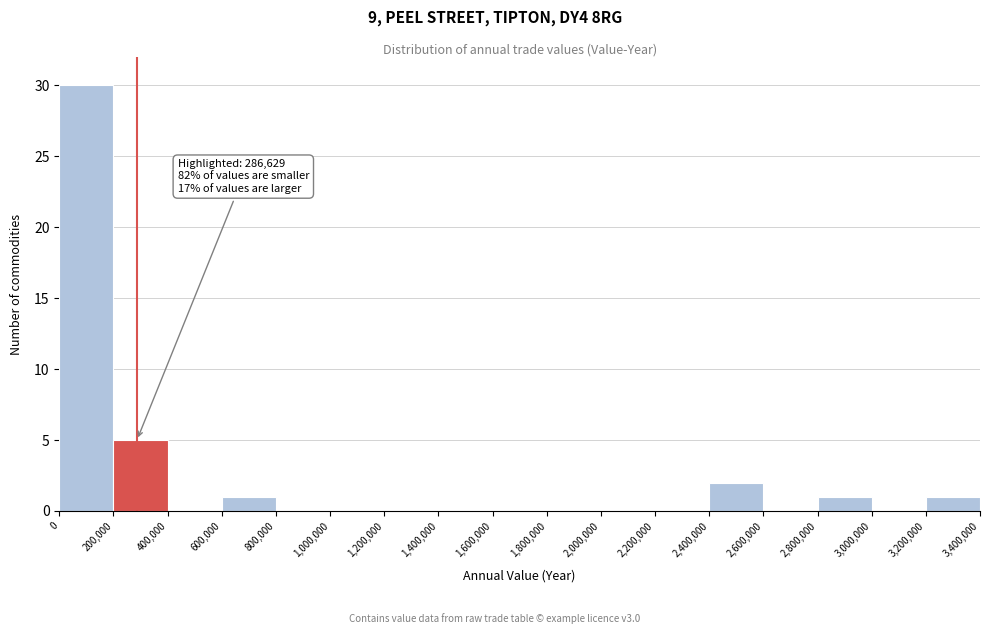

Which range on the x-axis has the tallest bar?

0 to 200,000